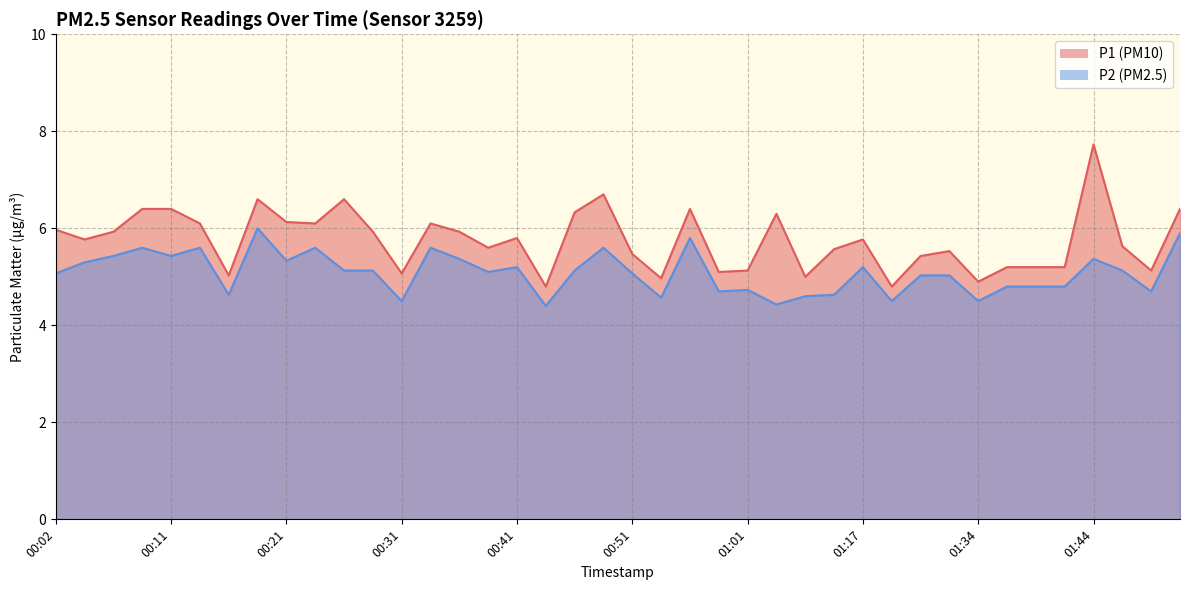

What is the value of the P2 point at the 23rd from the left?

5.8